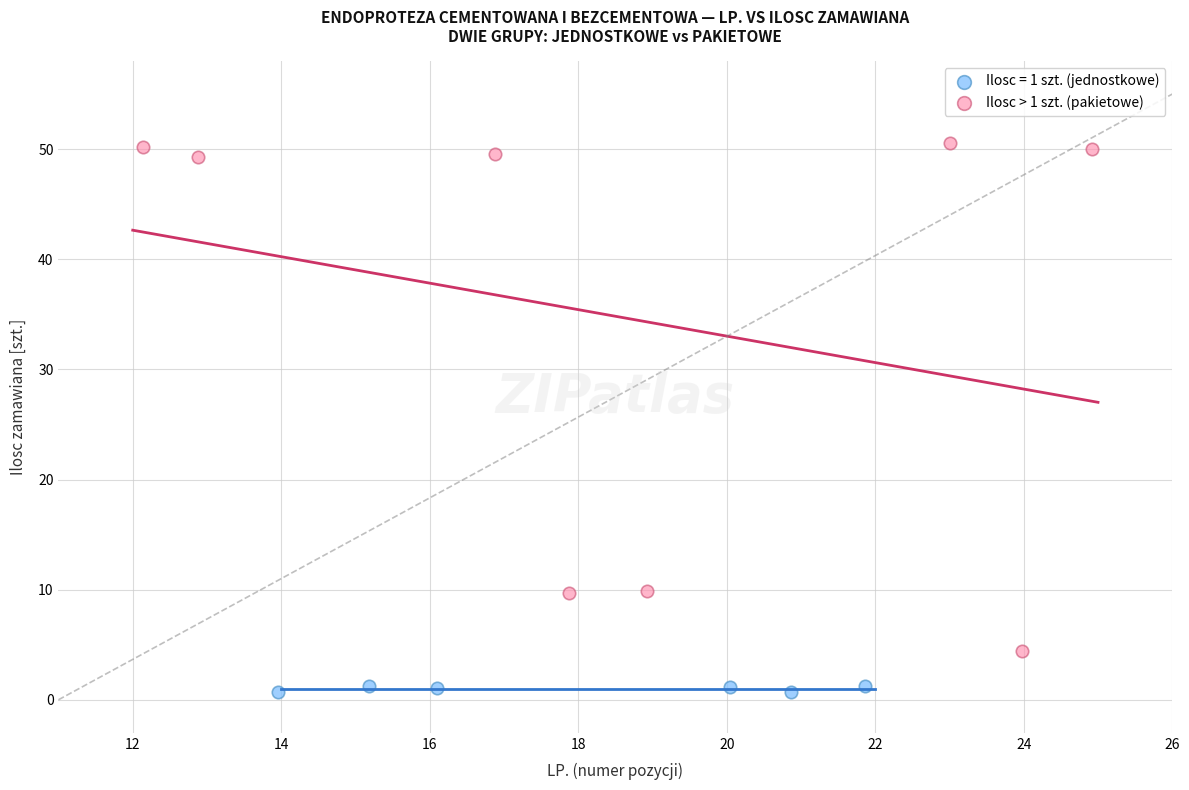

Which series contains the lowest Y value?

Ilosc = 1 szt. (jednostkowe)